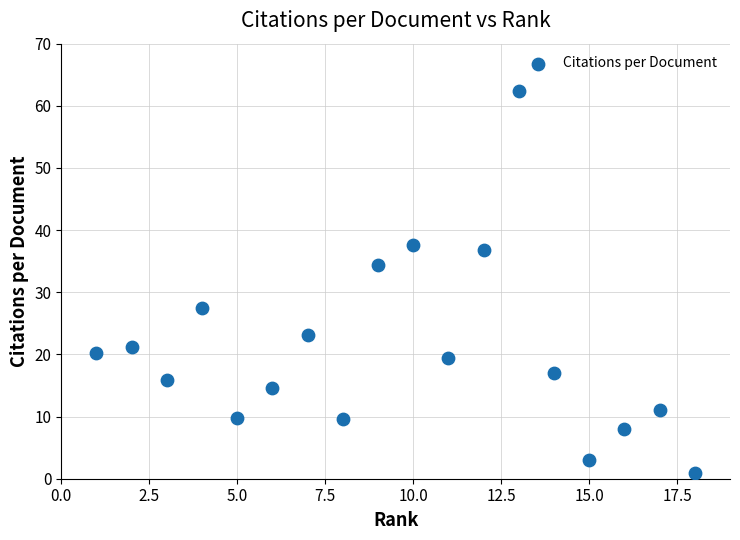

What is the range of Y values (max minus min)?

61.4